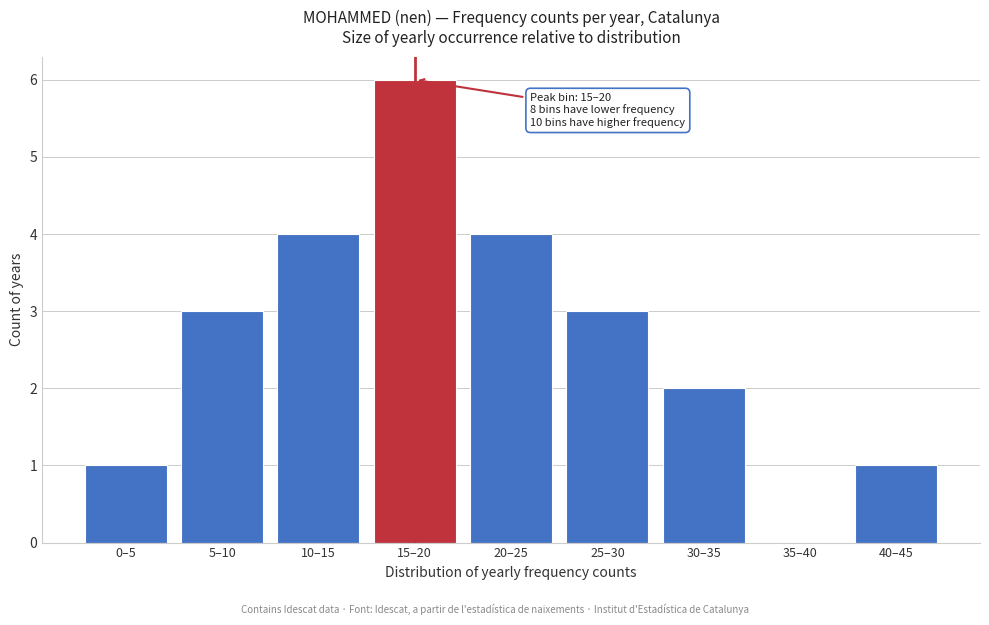

Reading right to left, transcribe all the data shown in this chart.

40–45=1	35–40=0	30–35=2	25–30=3	20–25=4	15–20=6	10–15=4	5–10=3	0–5=1